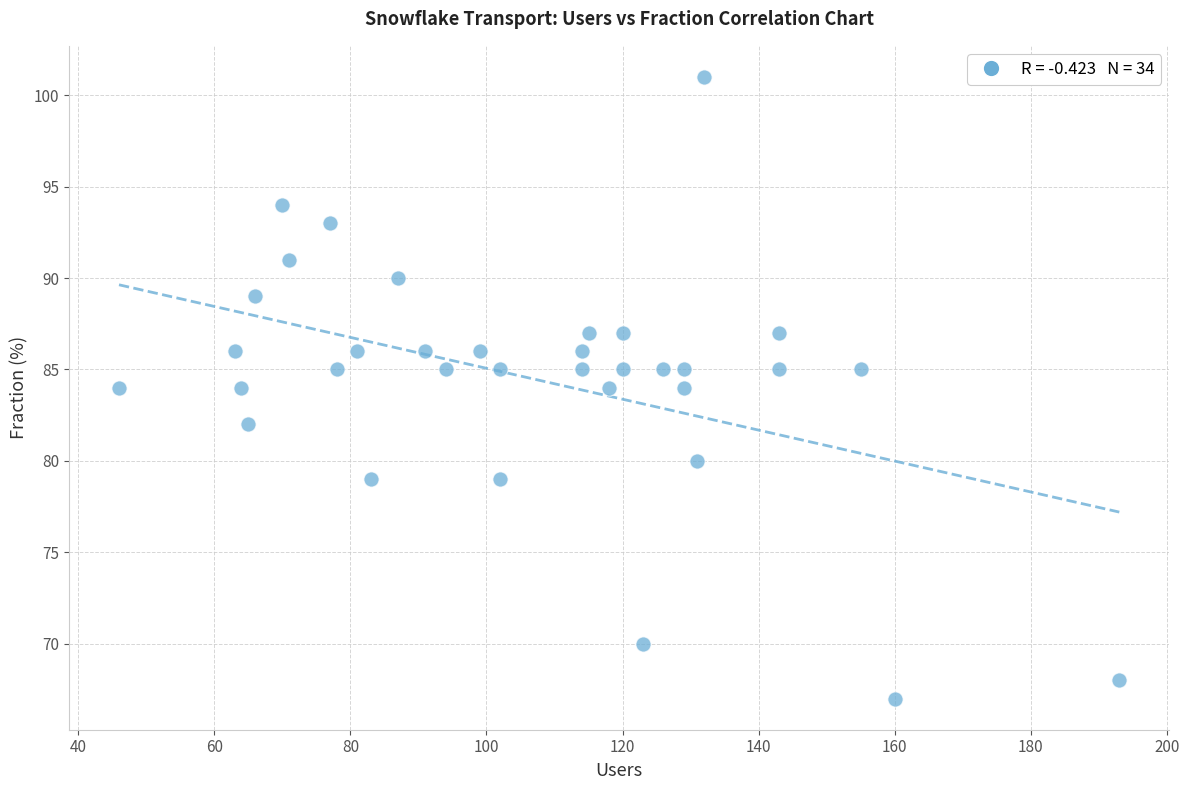

What is the range of X values (max minus min)?

147